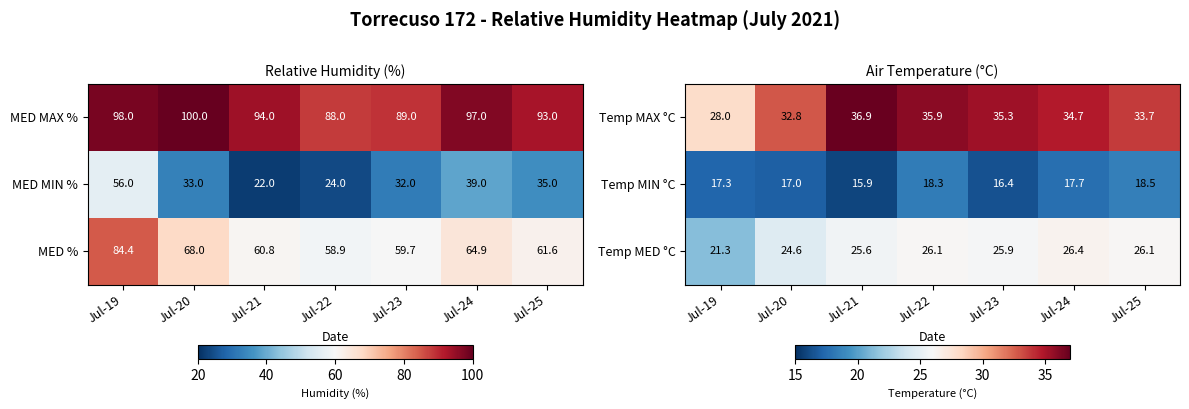

Is the value of Temp MIN °C at Jul-22 greater than the value of Temp MAX °C at Jul-23?

No